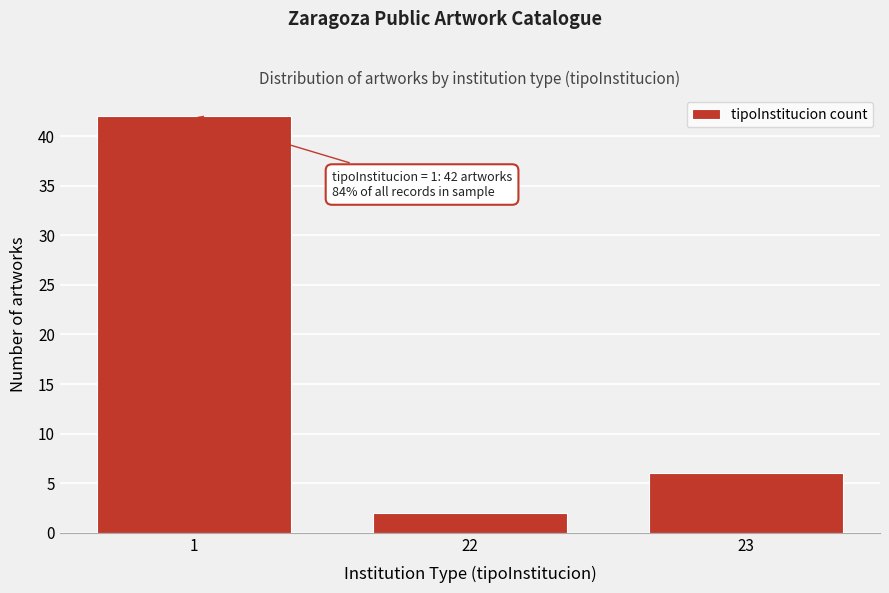

Reading left to right, transcribe all the data shown in this chart.

1=42	22=2	23=6